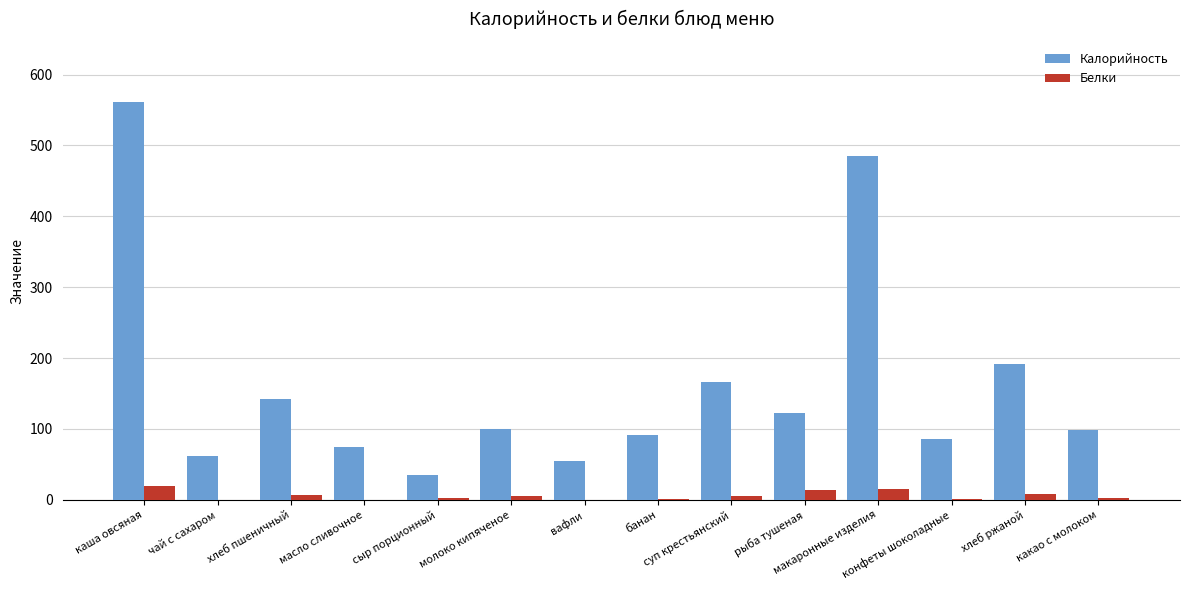

Which series has the largest total across all categories?

Калорийность